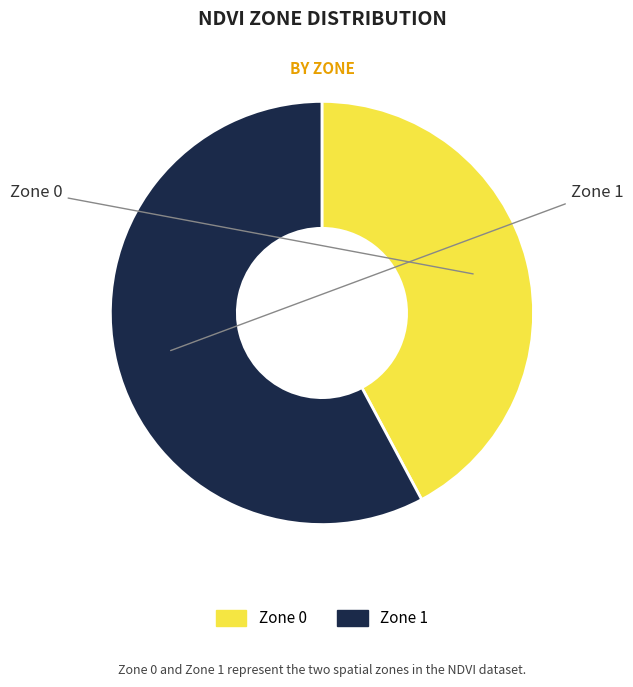

Count the number of slices in the pie.

2